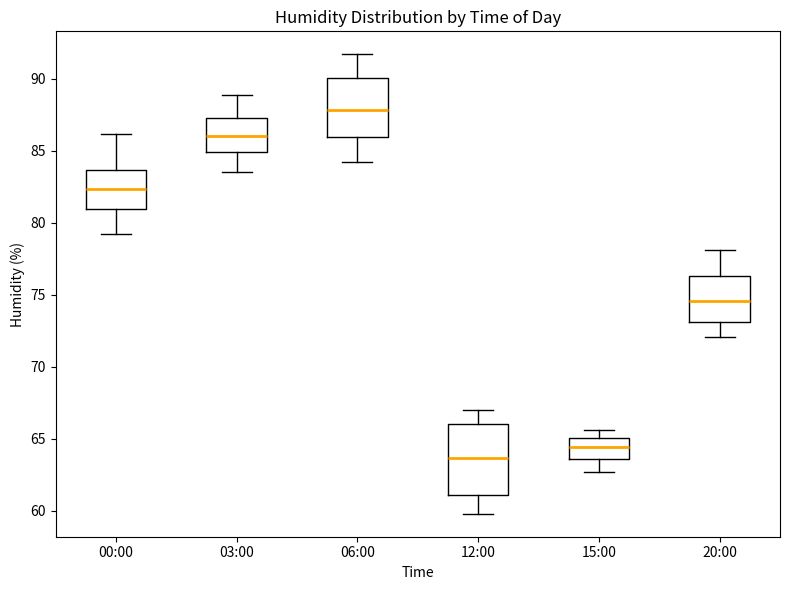

Reading left to right, read every box against the y-axis: the position of its median line, the range the box covers, and the ends of its whiskers. The values are not printed on the chart, so give them approximately, as read against the axis.

00:00: median 82.5, box 81.0 to 83.5, whiskers 79.0 to 86.0
03:00: median 86.0, box 85.0 to 87.5, whiskers 83.5 to 89.0
06:00: median 88.0, box 86.0 to 90.0, whiskers 84.0 to 91.5
12:00: median 63.5, box 61.0 to 66.0, whiskers 60.0 to 67.0
15:00: median 64.5, box 63.5 to 65.0, whiskers 62.5 to 65.5
20:00: median 74.5, box 73.0 to 76.5, whiskers 72.0 to 78.0